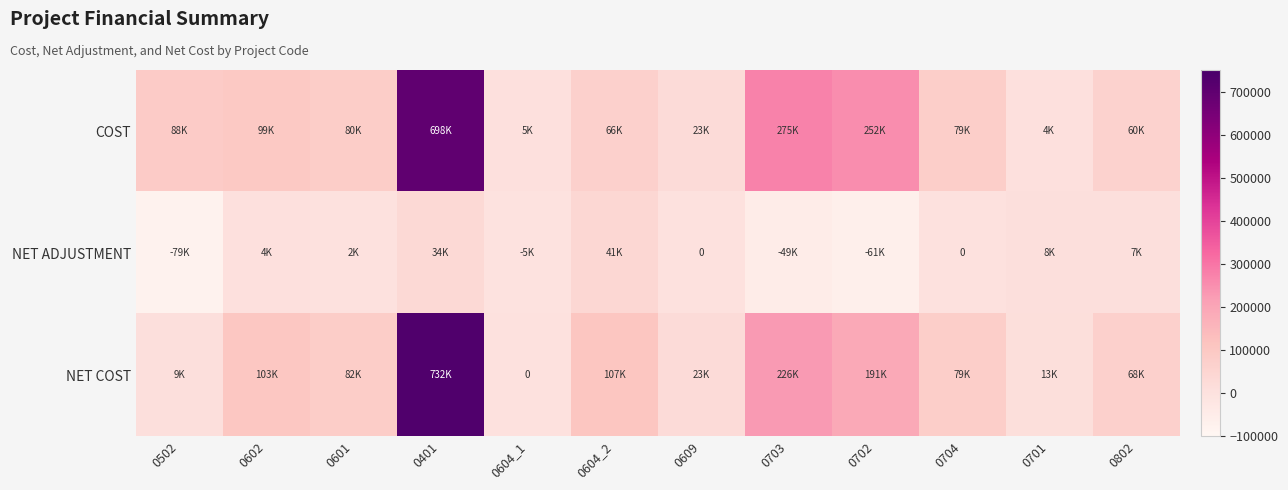

At which category is the sum across all series the highest?

0401